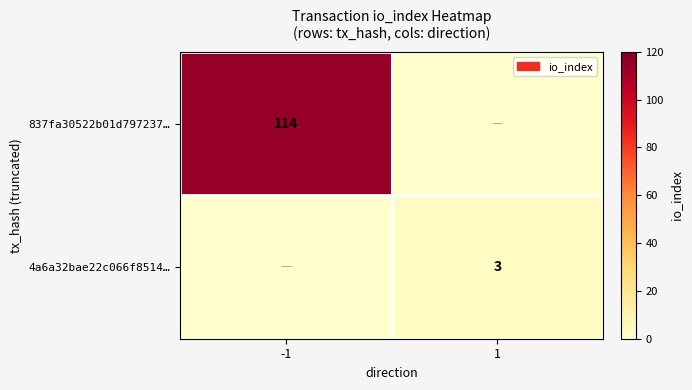

The 4a6a32bae22c066f8514… series shows 3 at 1. True or false?

True